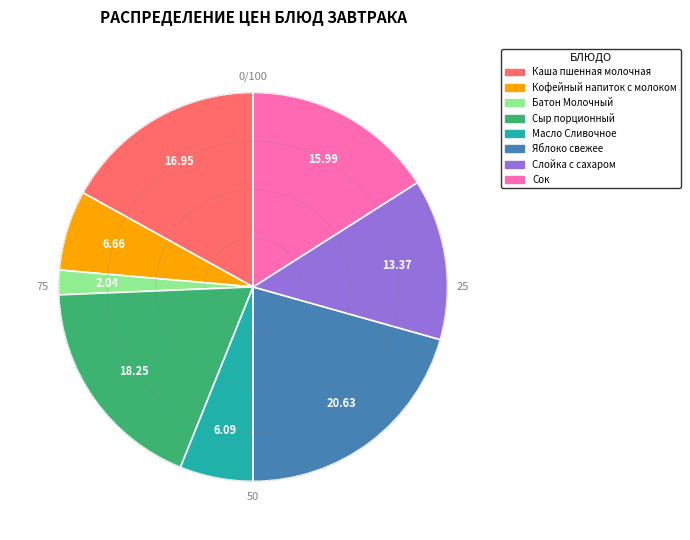

Is the sum of Кофейный напиток с молоком and Яблоко свежее greater than half?

No